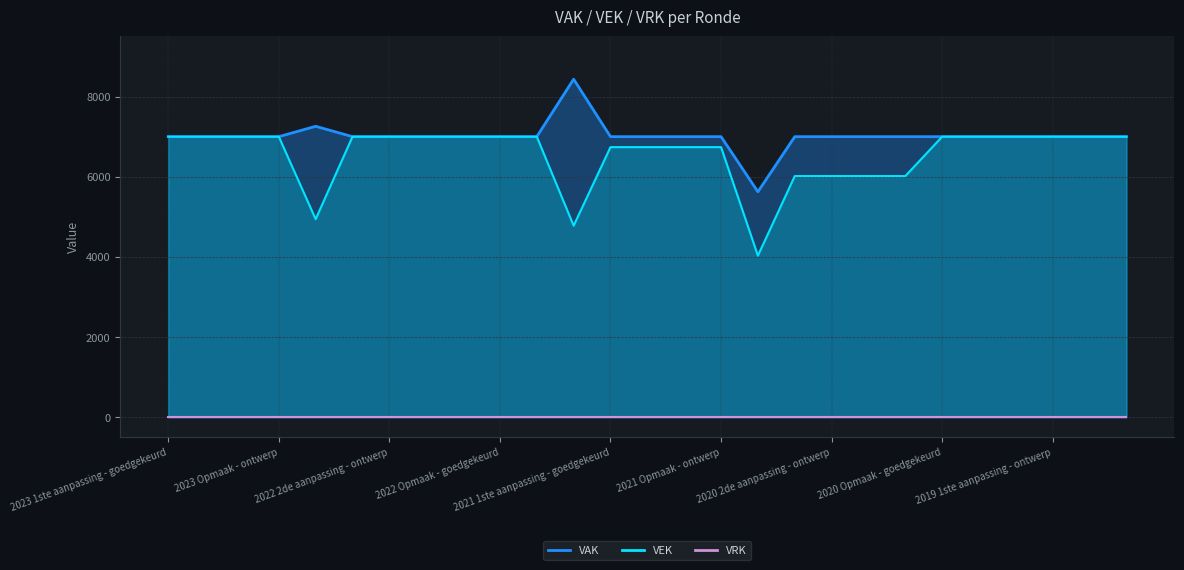

At which label is the value closest to 5515?

2020 2de aanpassing - goedgekeurd